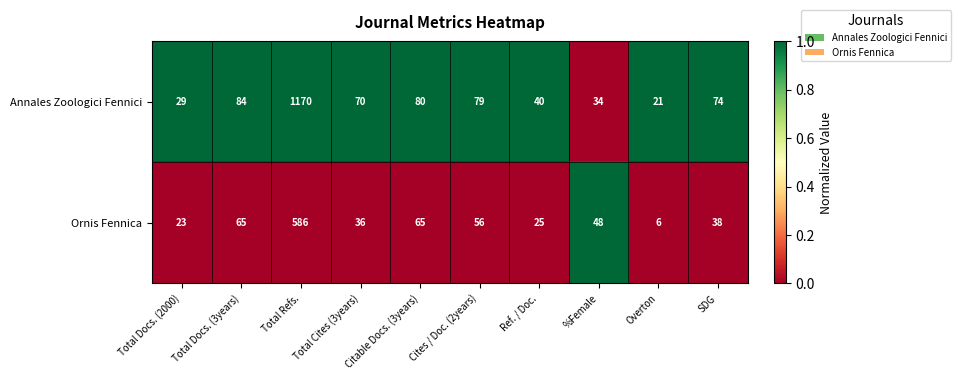

Which series changed the most between Total Docs. (3years) and Total Refs.?

Annales Zoologici Fennici